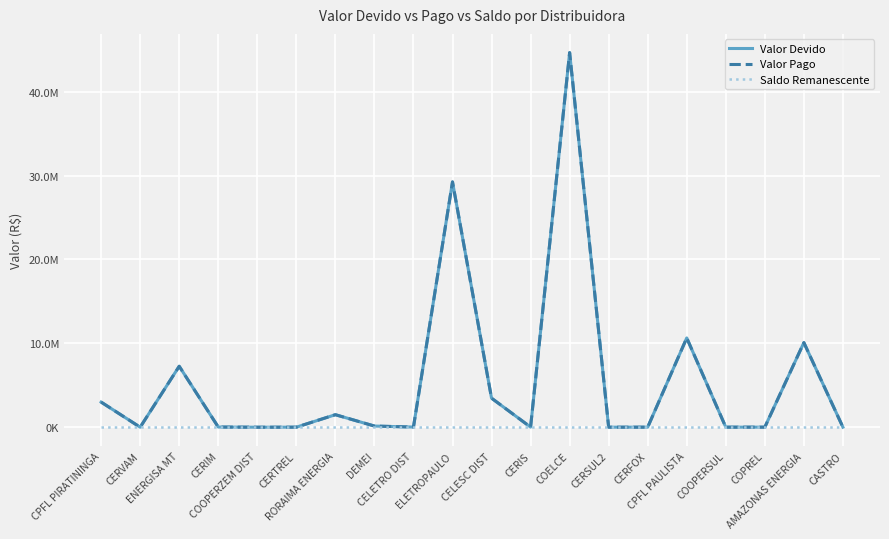

Between RORAIMA ENERGIA and AMAZONAS ENERGIA, which series saw the biggest shift?

Valor Devido